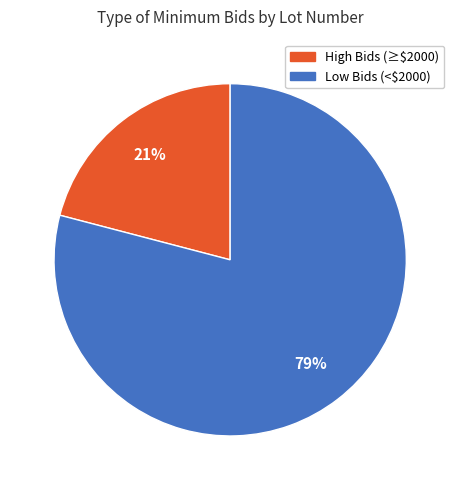

Does any single category account for the majority?

Yes